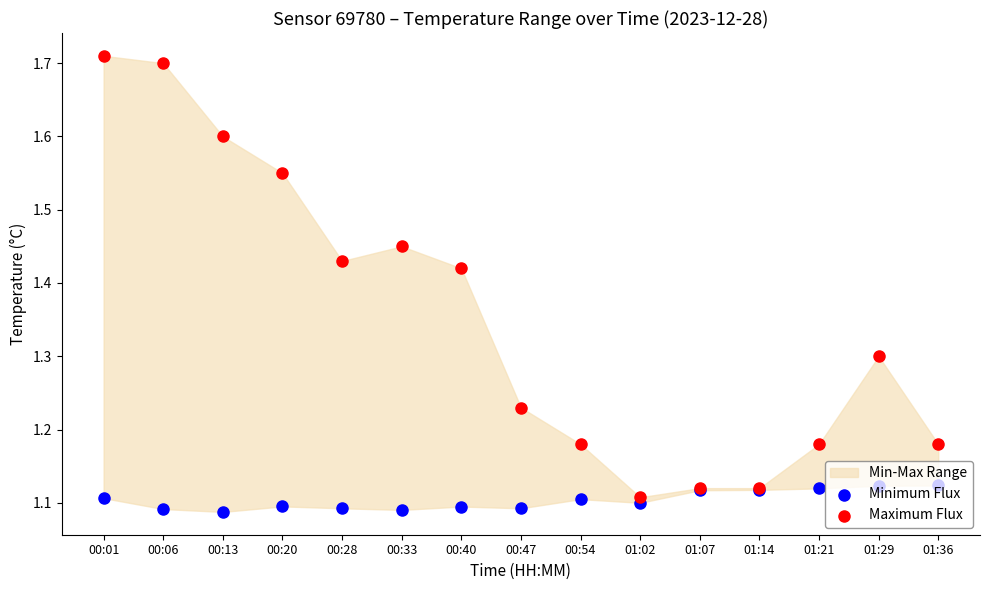

Which series has the largest Y range (max minus min)?

Maximum Flux